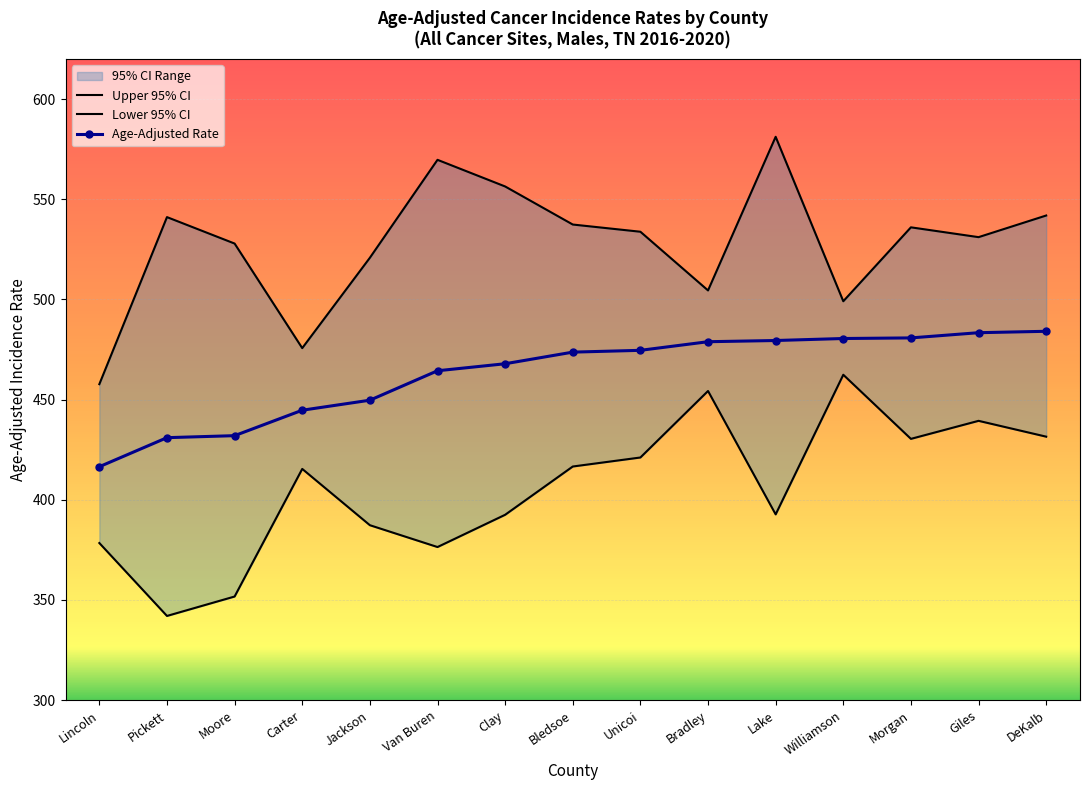

How many data points does each series have?

15